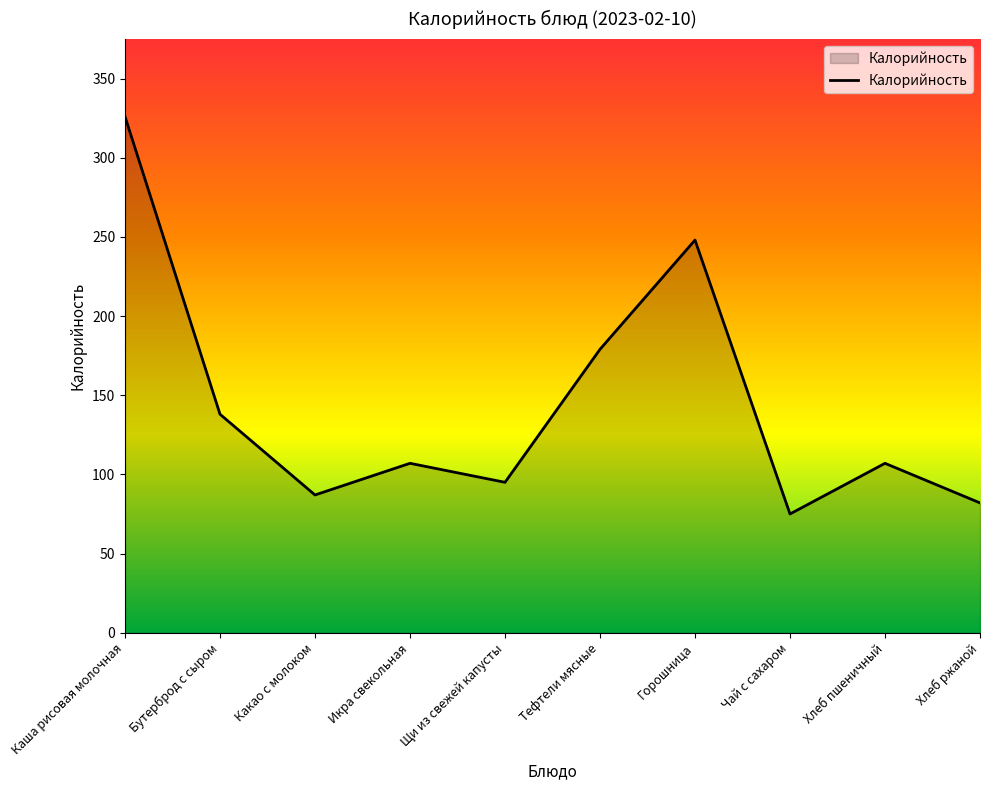

The chart shows a value of 75 at Чай с сахаром. True or false?

True